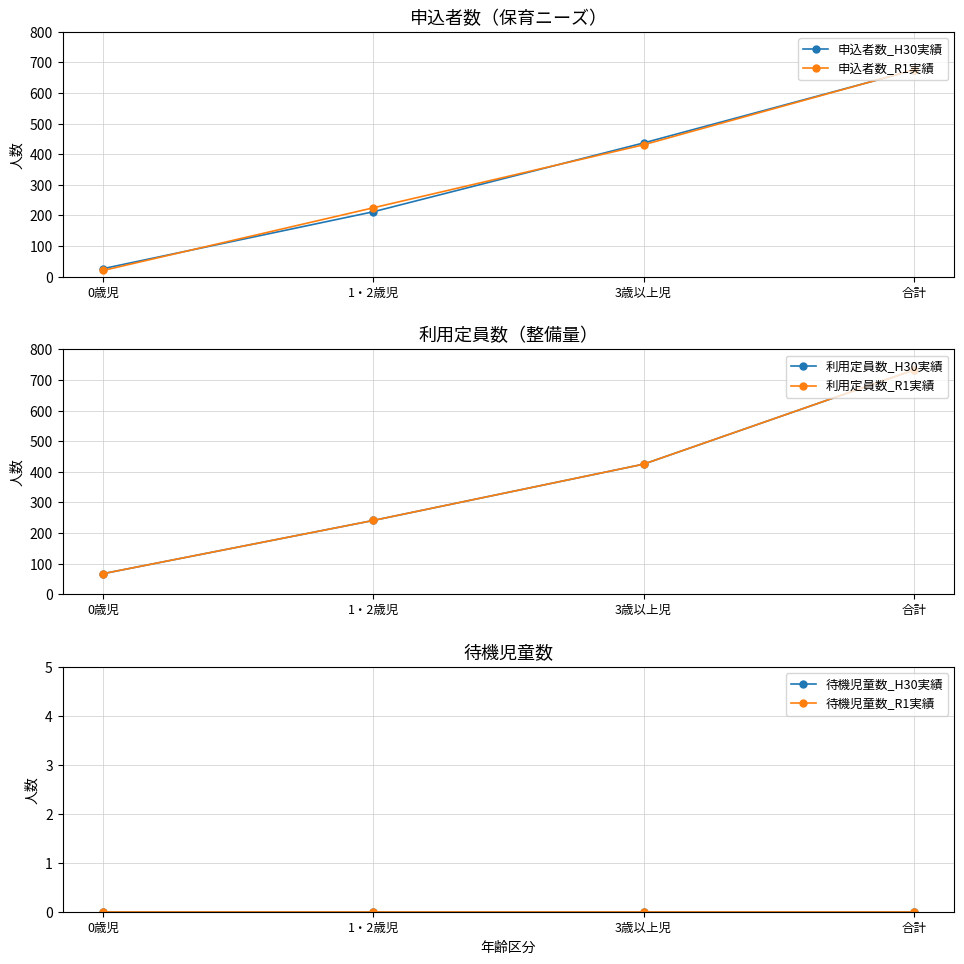

Between 1・2歳児 and 3歳以上児, which series saw the biggest shift?

申込者数_H30実績